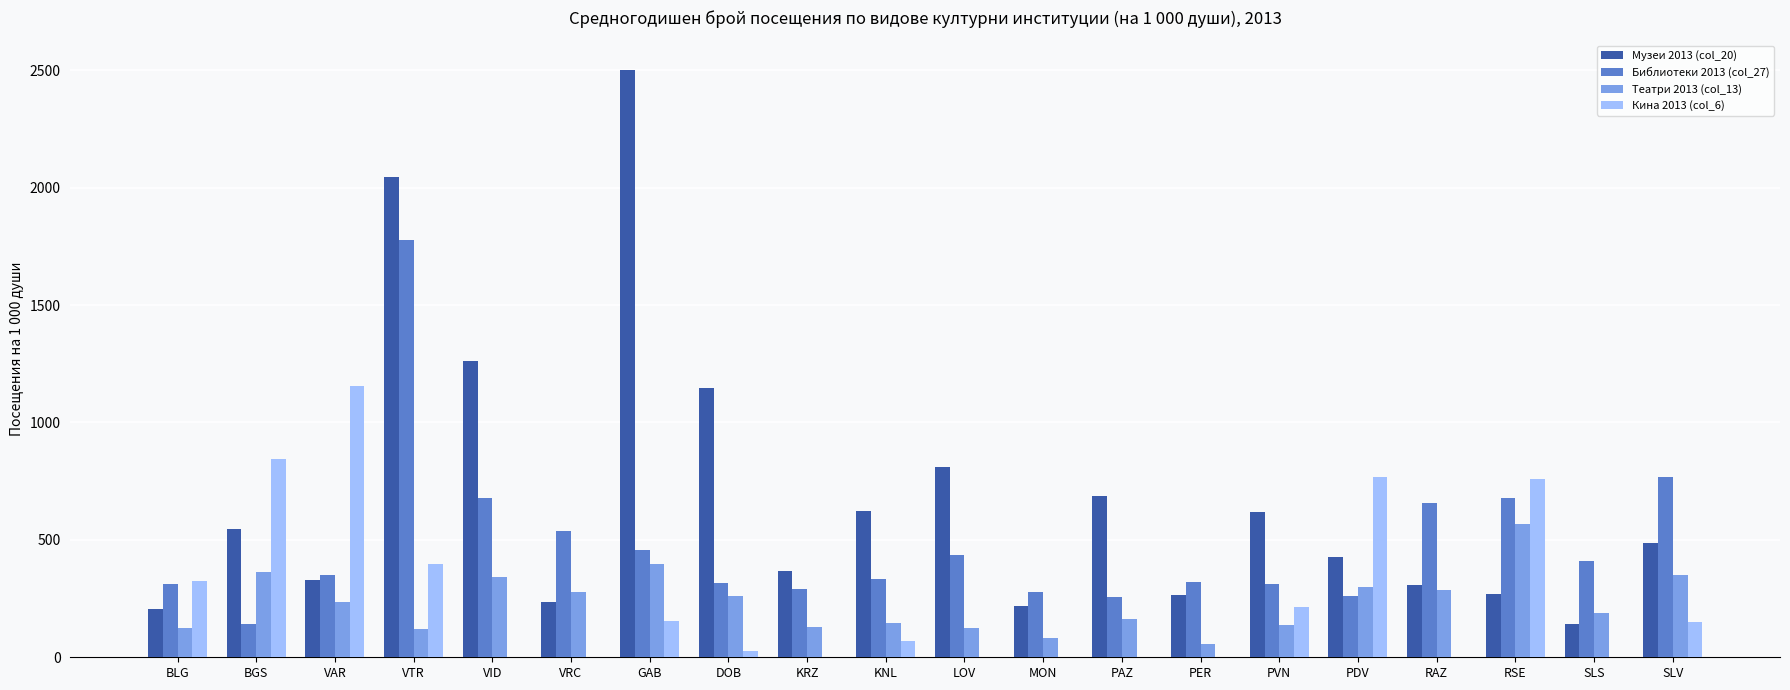

Which series has the largest range (max minus min)?

Музеи 2013 (col_20)